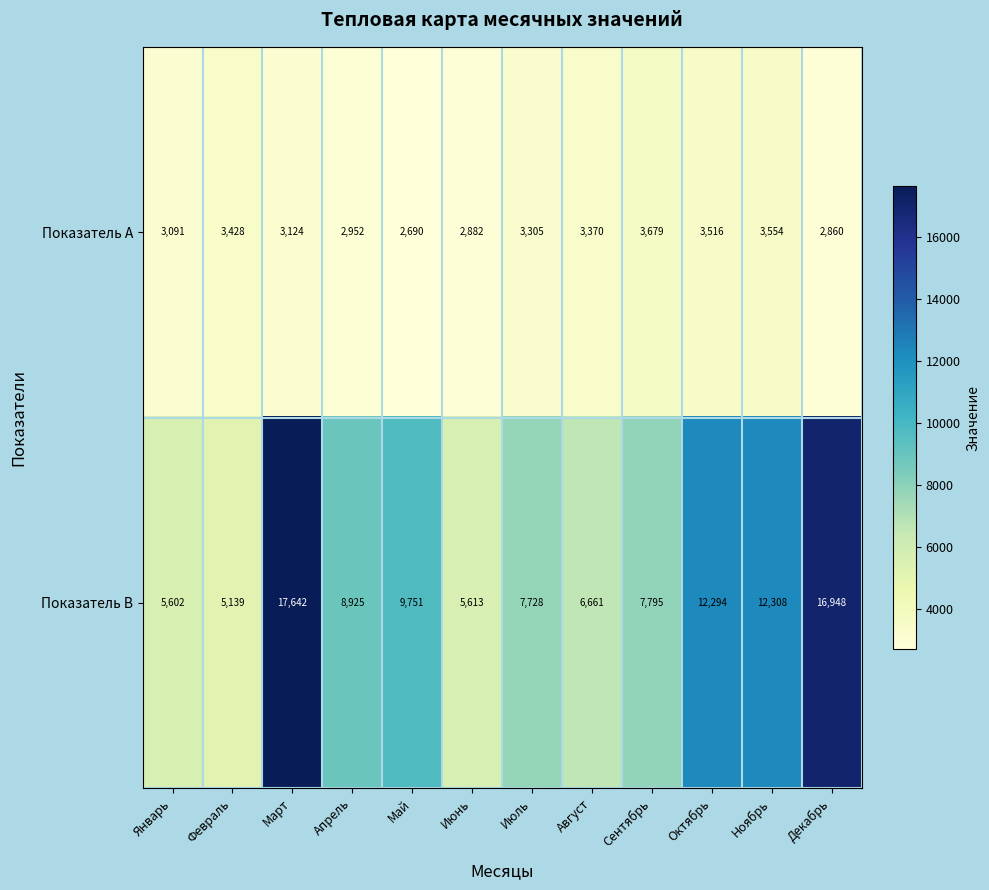

Reading left to right, list all the values displayed in this chart.

Показатель A: Январь=3091	Февраль=3428	Март=3124	Апрель=2952	Май=2690	Июнь=2882	Июль=3305	Август=3370	Сентябрь=3679	Октябрь=3516	Ноябрь=3554	Декабрь=2860
Показатель B: Январь=5602	Февраль=5139	Март=17642	Апрель=8925	Май=9751	Июнь=5613	Июль=7728	Август=6661	Сентябрь=7795	Октябрь=12294	Ноябрь=12308	Декабрь=16948